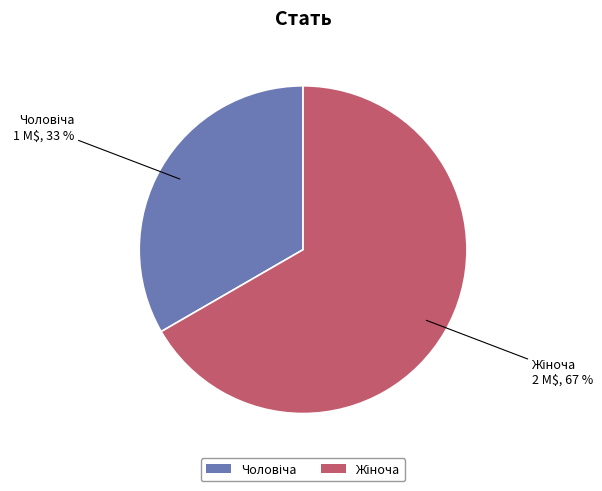

Is there any slice that represents more than half of the pie?

Yes